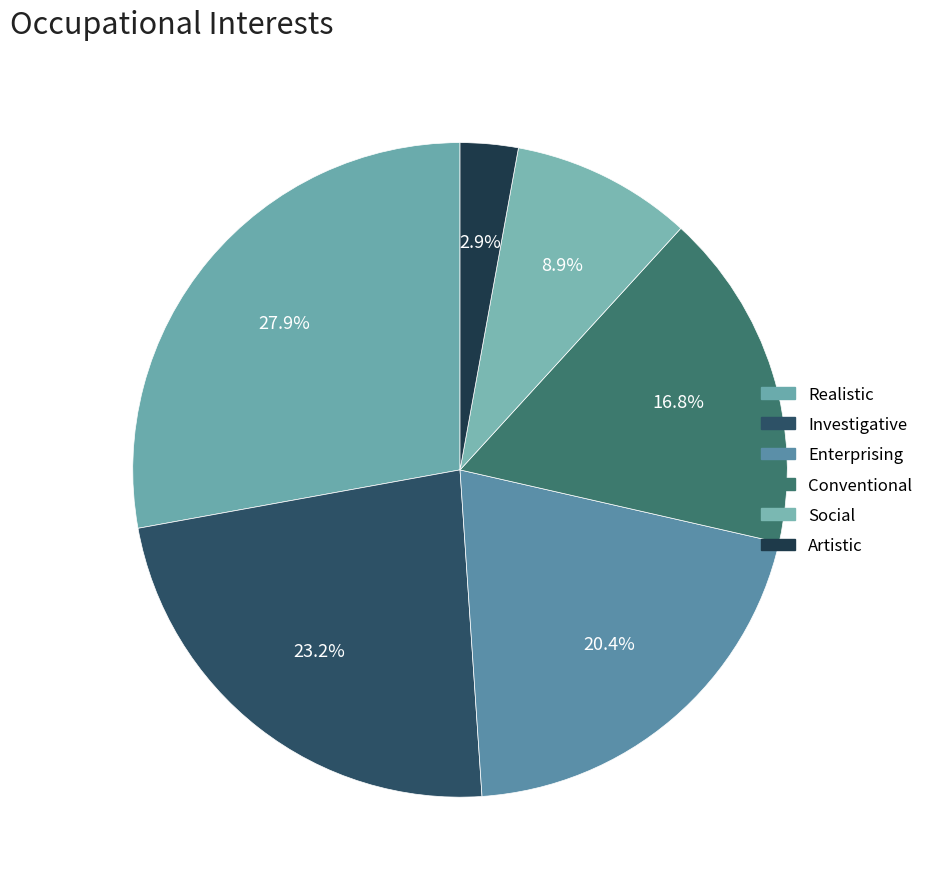

Approximately how many times larger is the value at Investigative compared to Social?

2.6